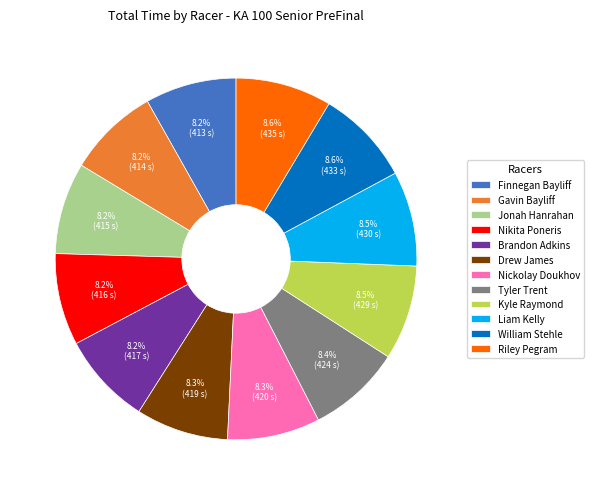

What is the ratio of the value at Riley Pegram to the value at Jonah Hanrahan?

1.0